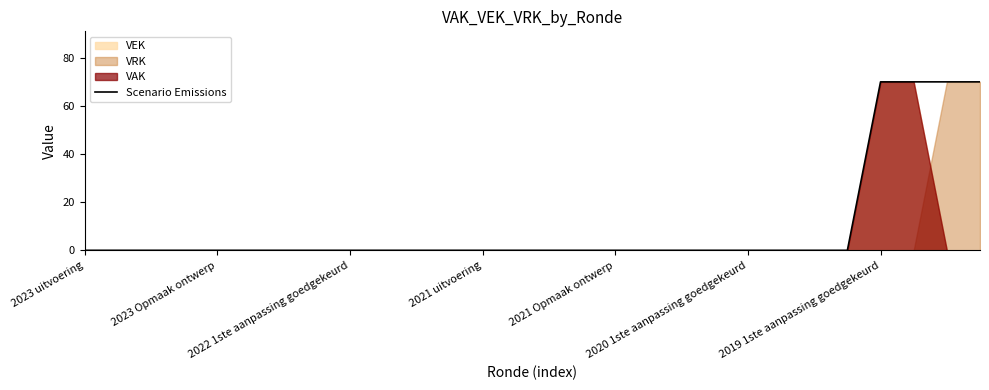

What is the difference between the second highest and second lowest values?

70